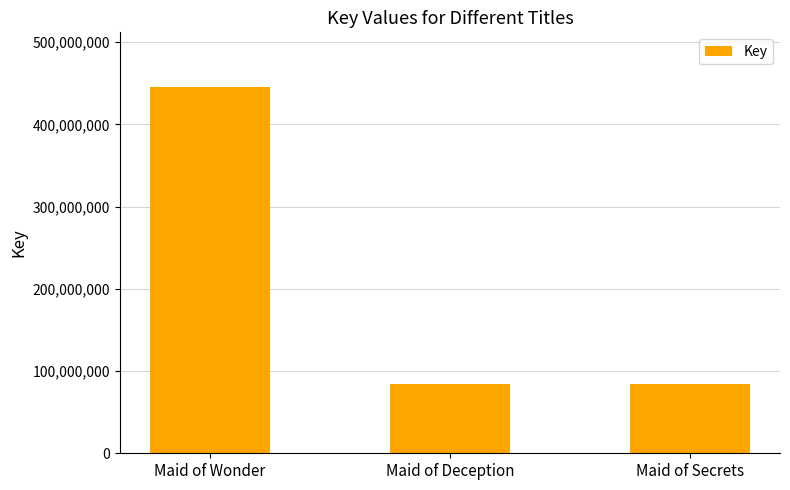

The value at Maid of Deception is 84854083. True or false?

True